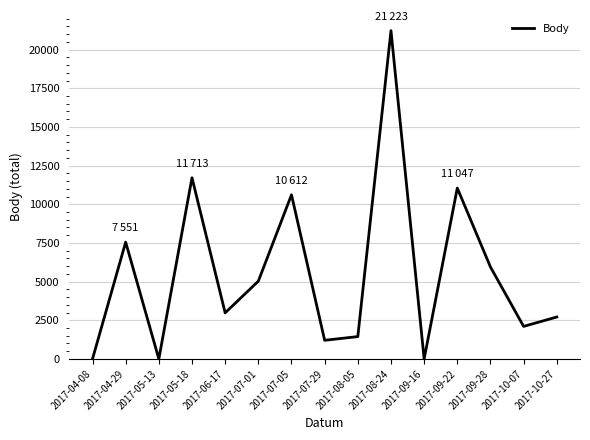

Which has a higher value, 2017-04-29 or 2017-07-01?

2017-04-29